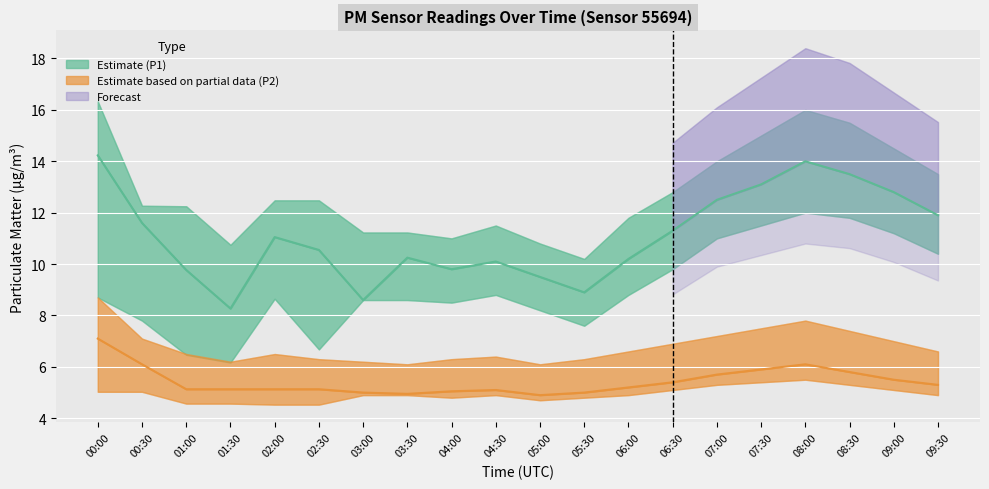

How many lines are shown in the chart?

2